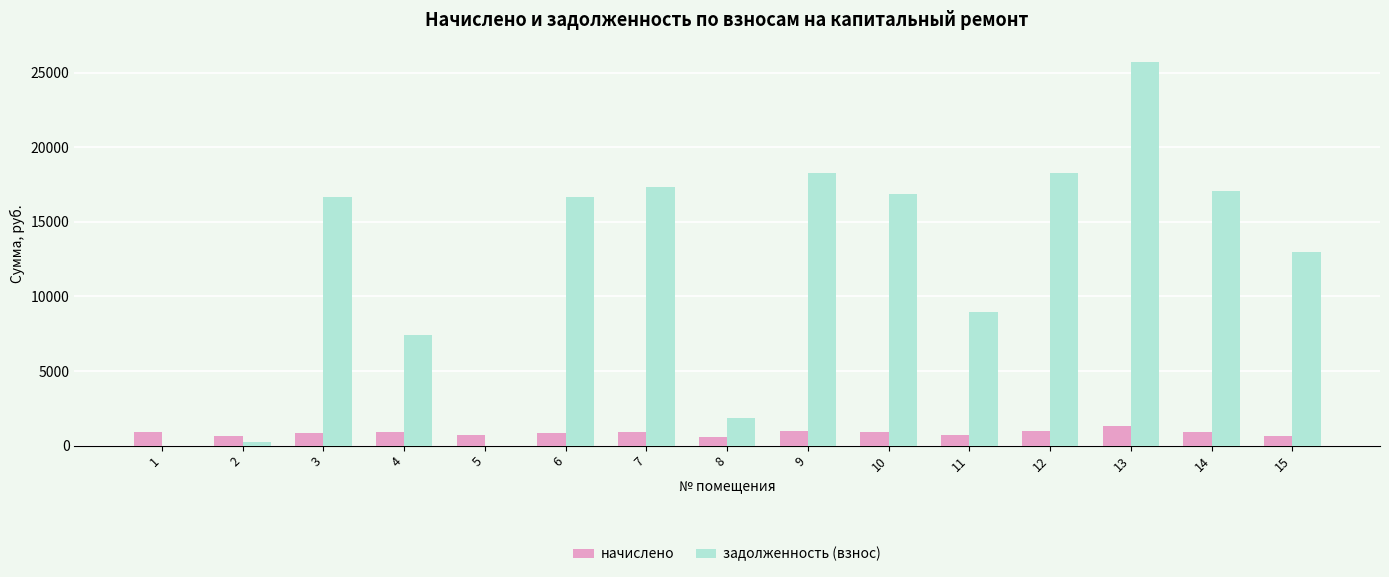

At which category is the sum across all series the highest?

13